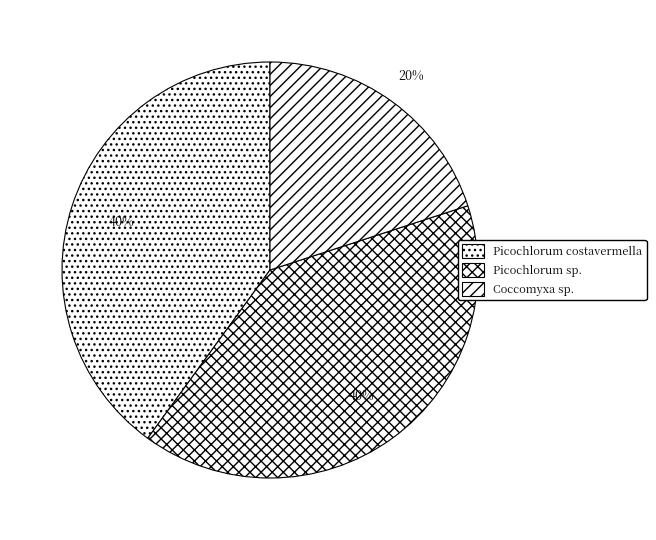

Which slice is the smallest?

Coccomyxa sp.